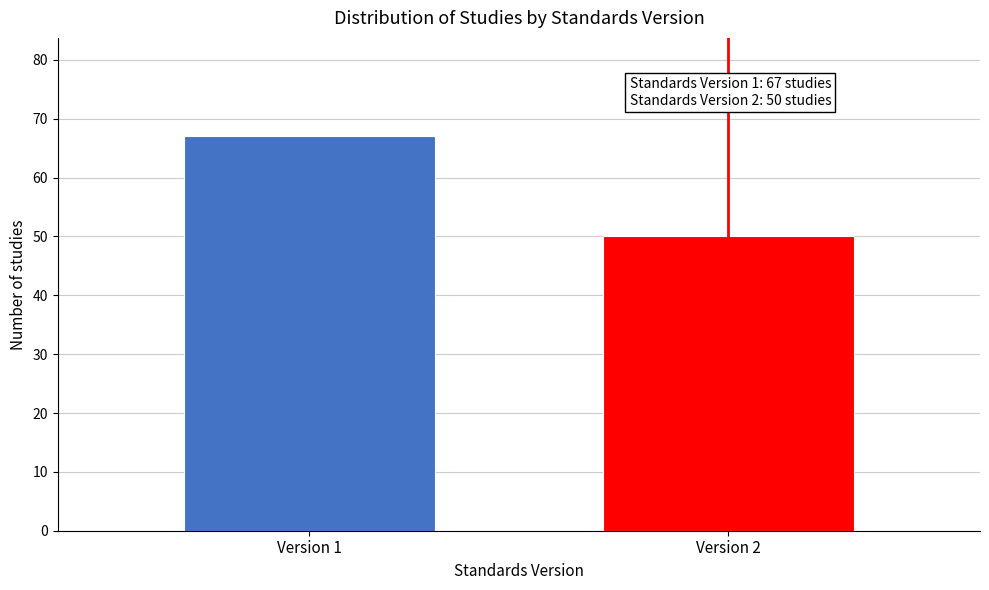

Reading right to left, list all the values displayed in this chart.

Version 2=50	Version 1=67